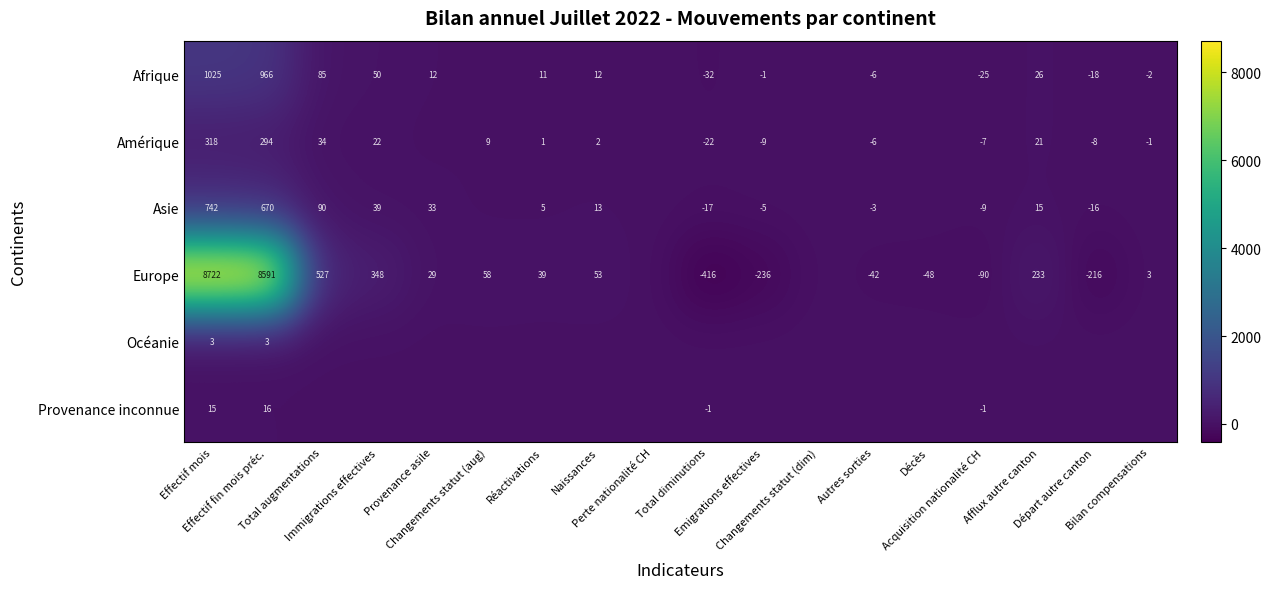

Rank the series by their maximum value, from lowest to highest.

Océanie, Provenance inconnue, Amérique, Asie, Afrique, Europe